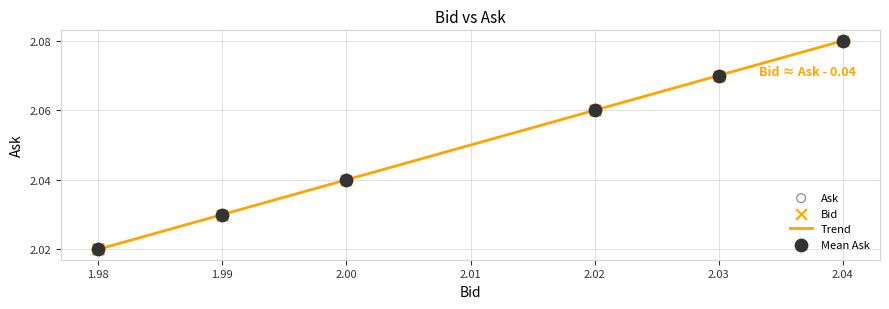

Which has a higher value, 1.98 or 2.00?

2.00